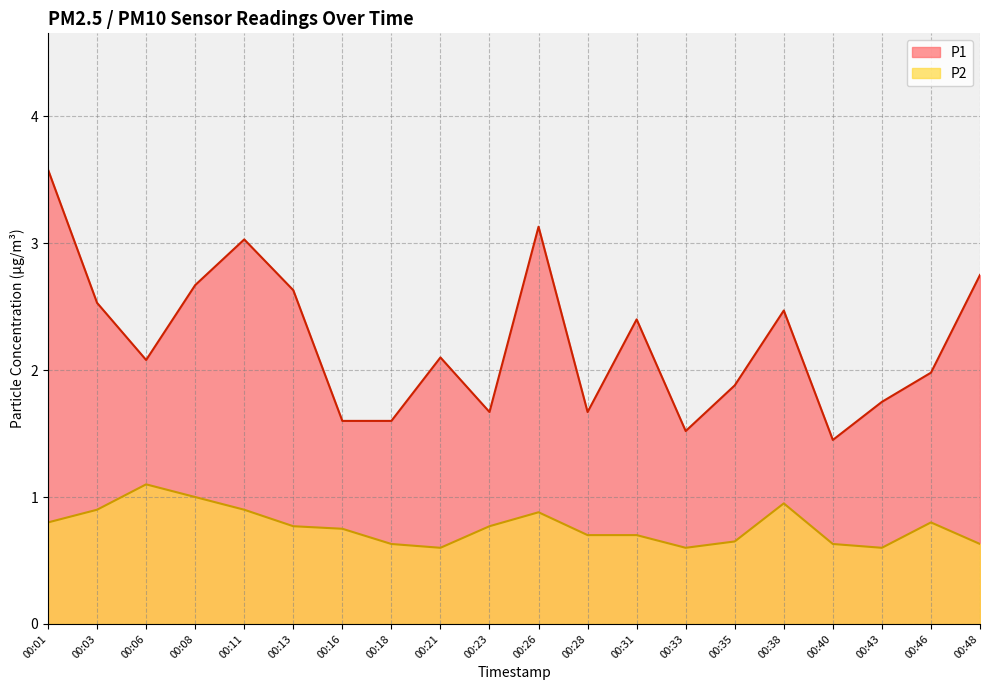

Is it true that P1 equals 3.0 at 00:11?

True